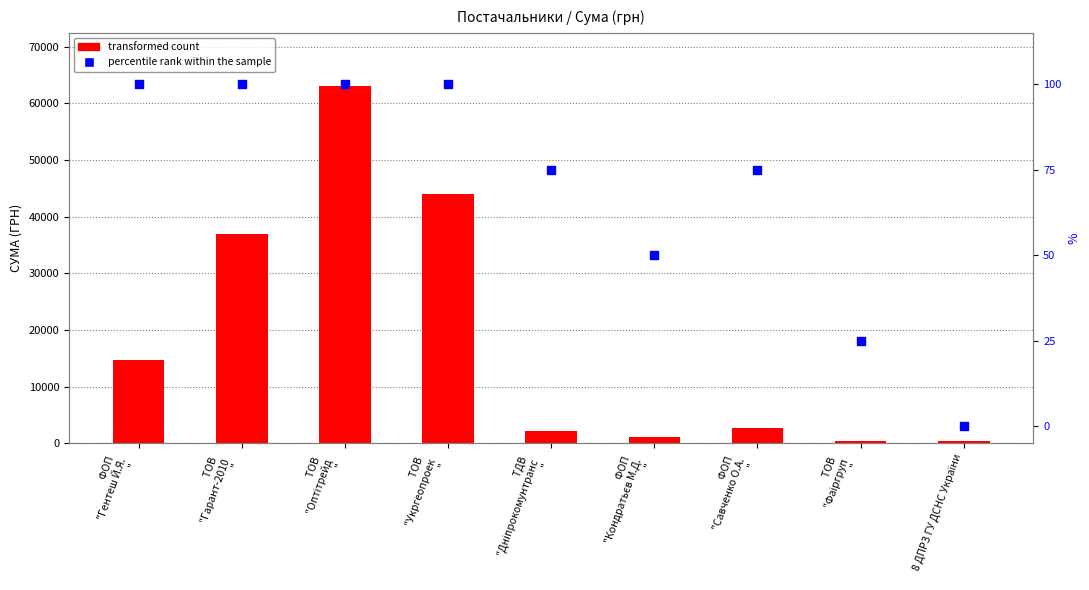

What are all the series names shown in the legend?

transformed count, percentile rank within the sample